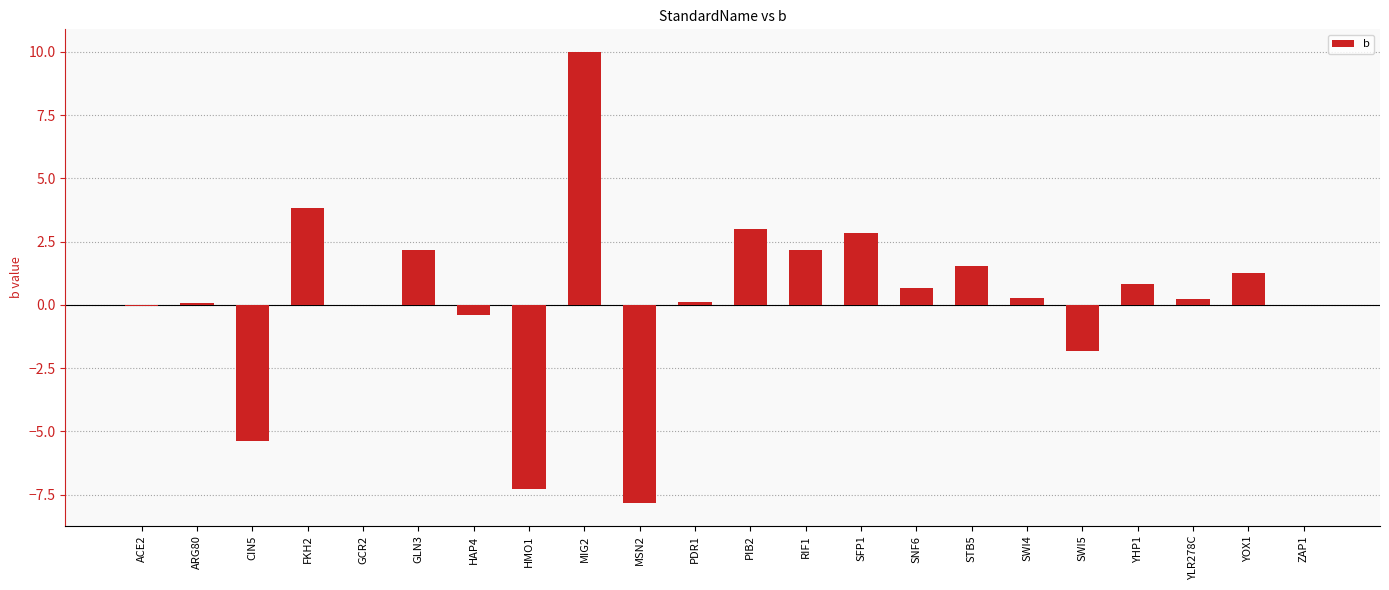

Are the bars horizontal?

No